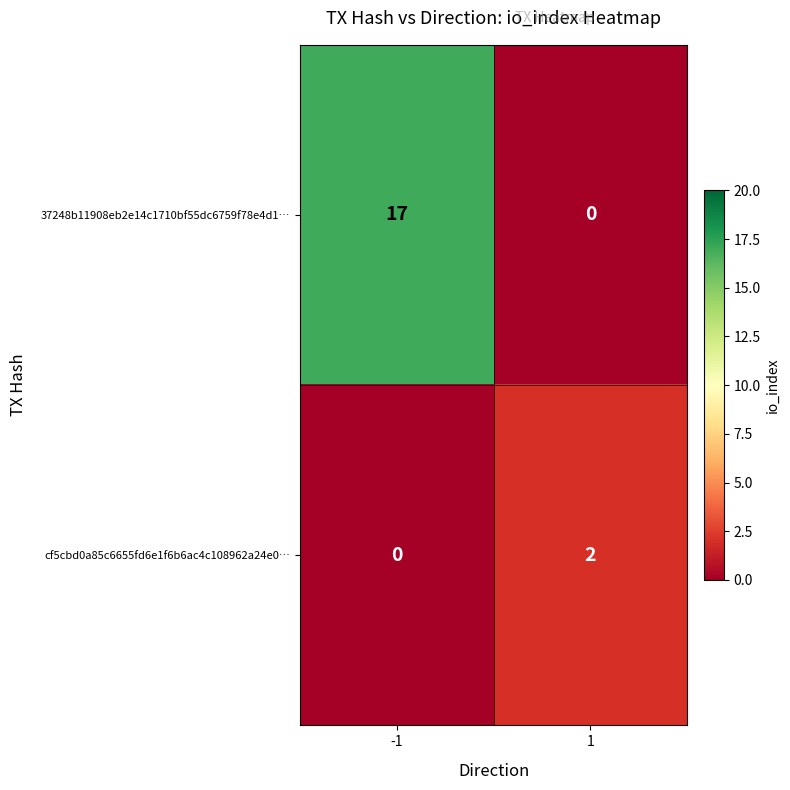

What is the difference between the maximum and minimum values in the 37248b11908eb2e14c1710bf55dc6759f78e4d1… series?

17